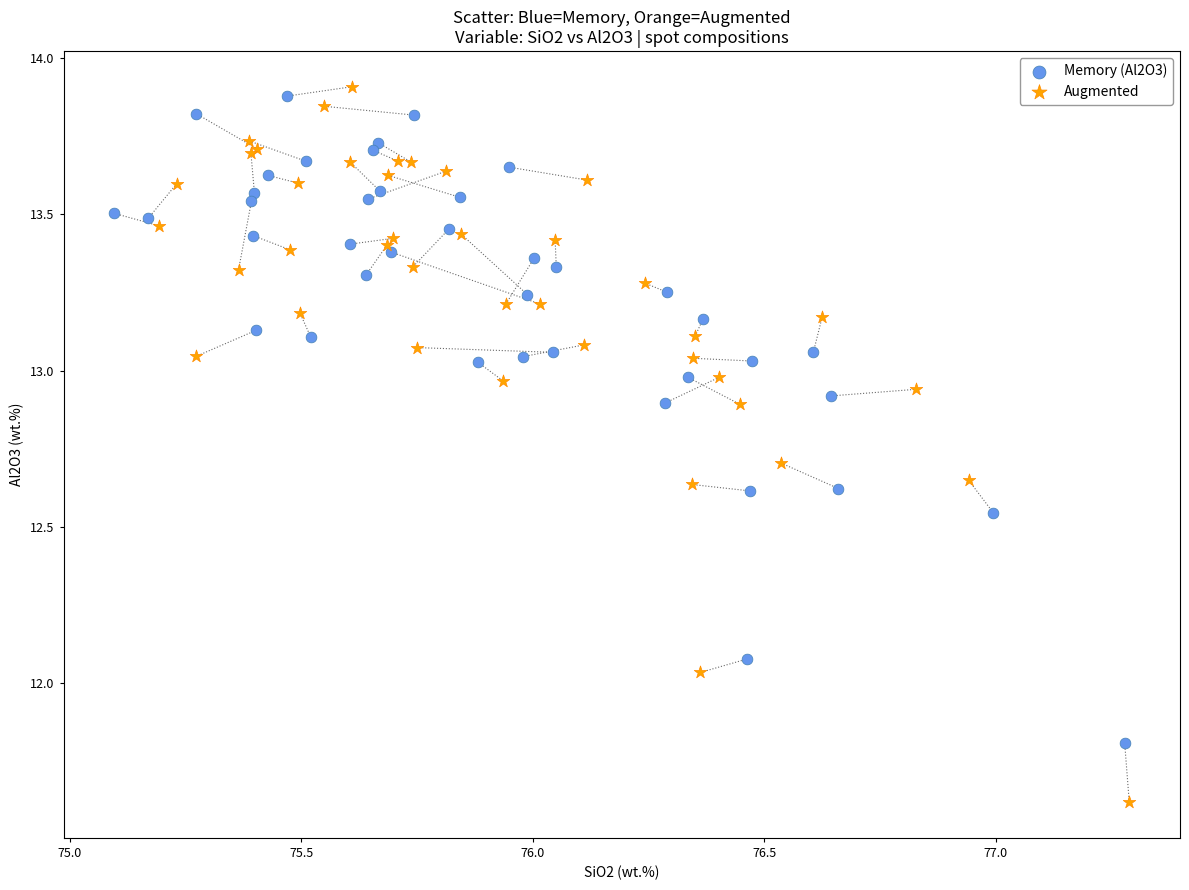

Which series contains the lowest Y value?

Augmented